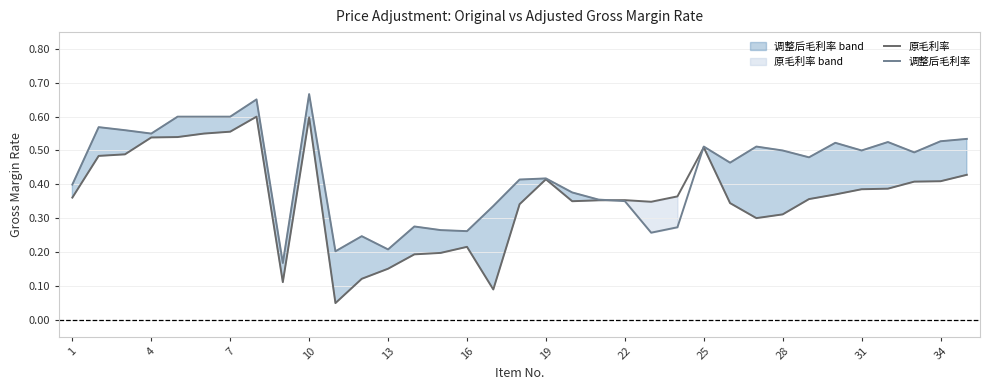

True or false: 原毛利率 has more than 2 points higher than both neighbors.

True